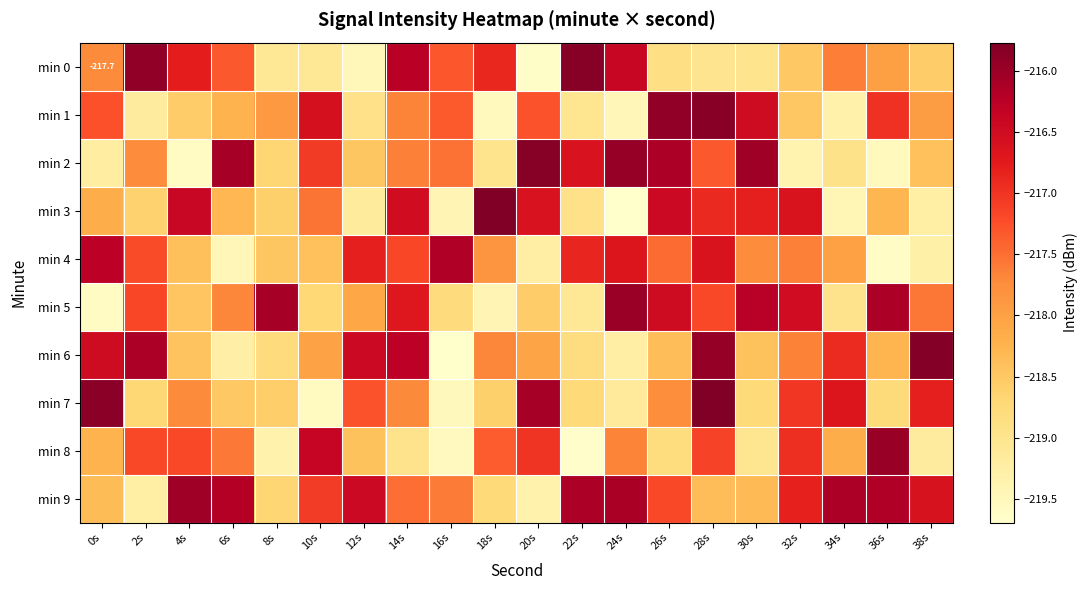

What is the maximum value shown in the chart?

-215.8